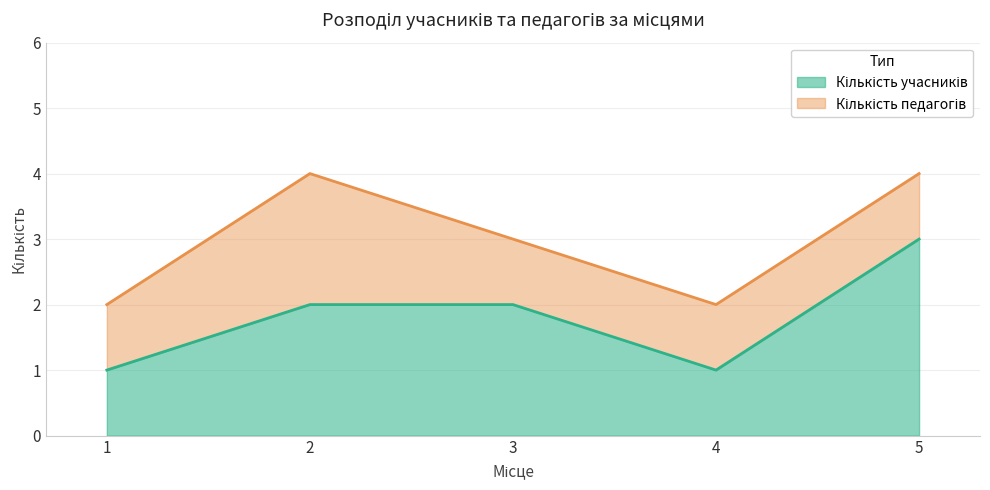

Does the chart have visible grid lines?

Yes